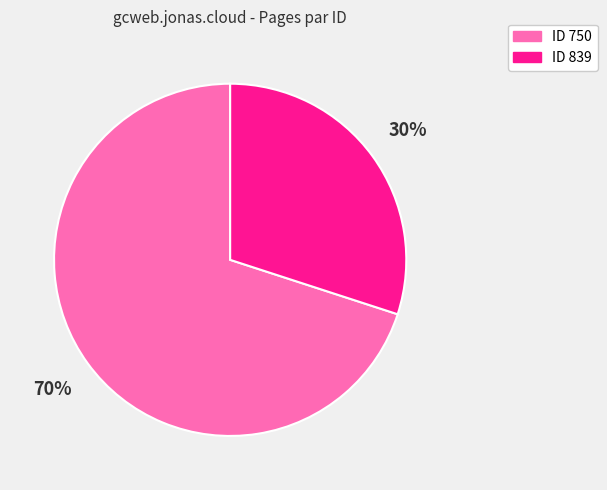

To the nearest percent, what is the average slice percentage?

50%